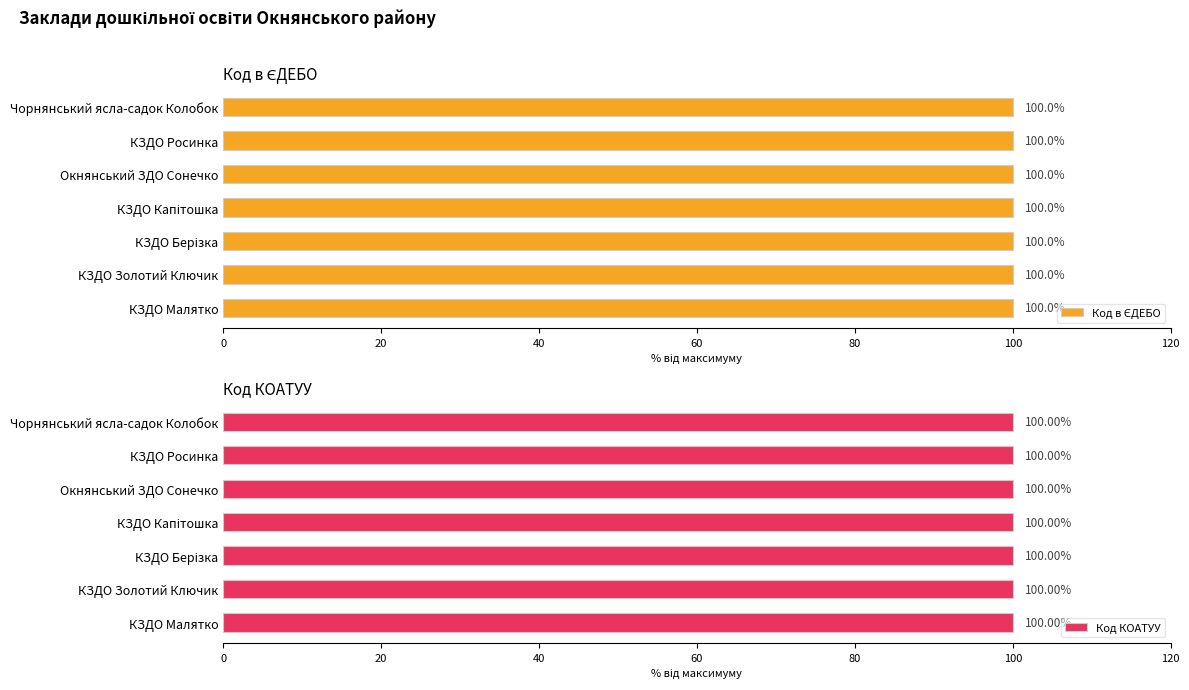

What is the minimum value for Код в ЄДЕБО?

100.0